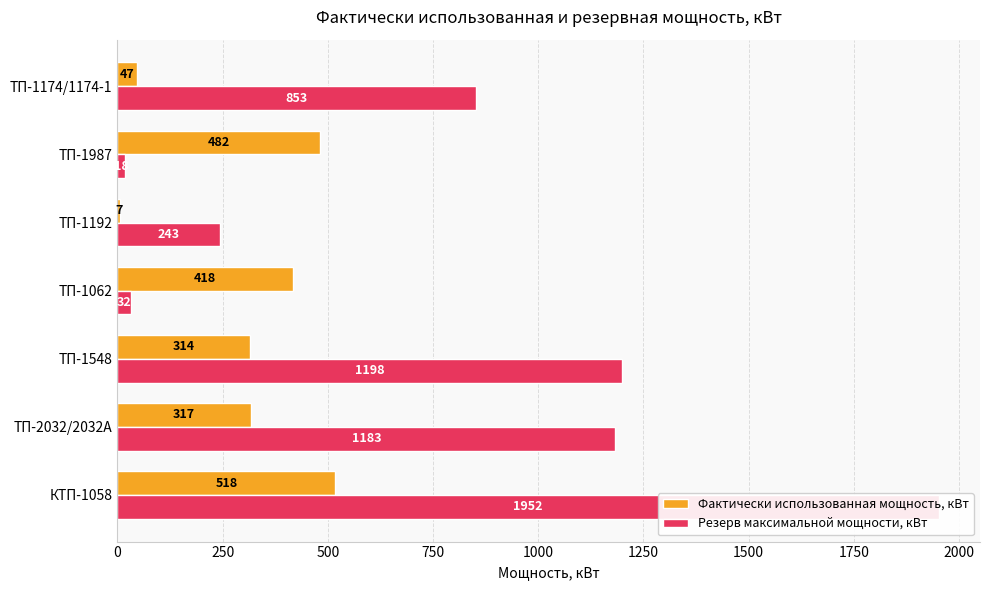

Is the value of Резерв максимальной мощности, кВт at ТП-2032/2032А greater than the value of Фактически использованная мощность, кВт at ТП-1174/1174-1?

Yes